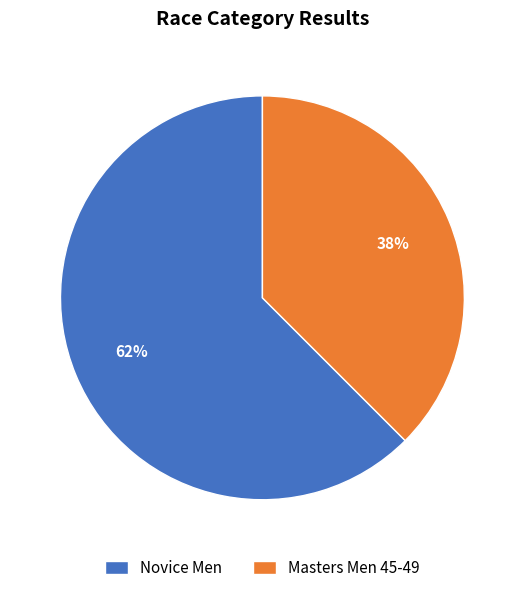

Between Novice Men and Masters Men 45-49, which is larger?

Novice Men